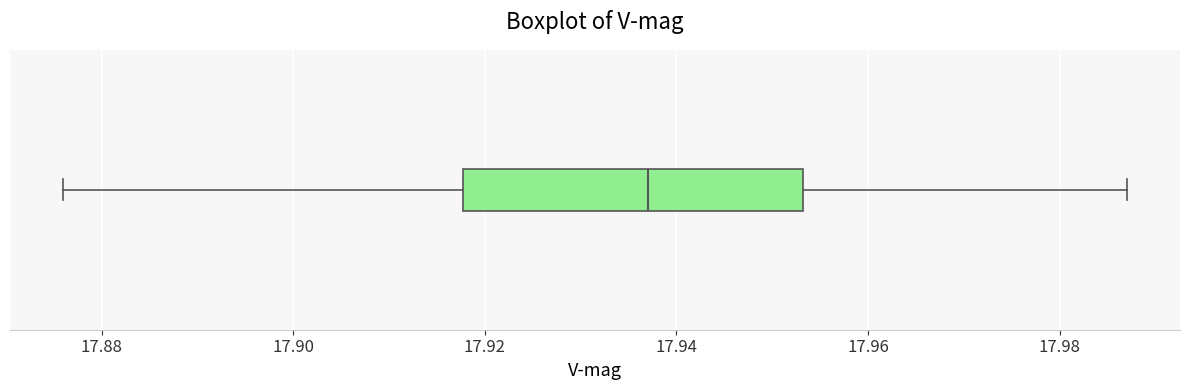

Read this box plot against the x-axis: the position of the median line, the range covered by the box, and the ends of both whiskers. The values are not printed on the chart, so give them approximately, as read against the axis.

median 17.938, box 17.918 to 17.954, whiskers 17.876 to 17.988